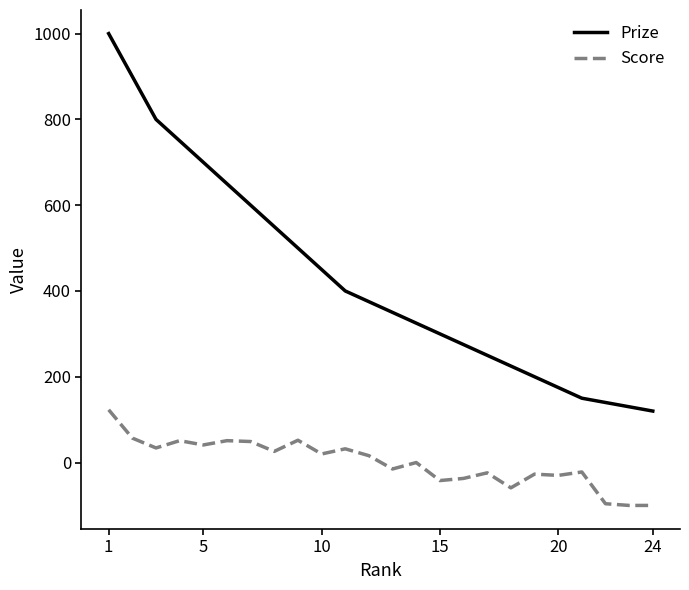

What is the difference between the second highest and second lowest values in the Prize series?

770